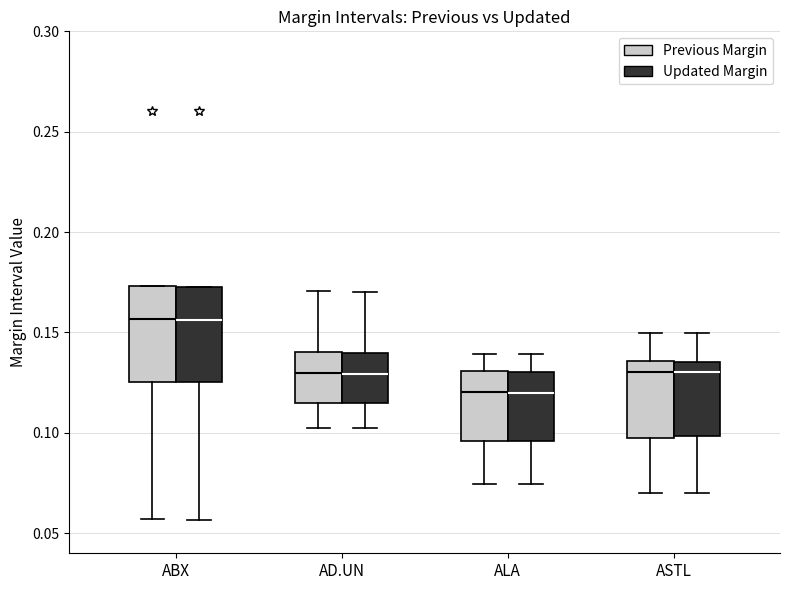

Reading left to right, read every box against the y-axis: the position of its median line, the range the box covers, and the ends of its whiskers. The values are not printed on the chart, so give them approximately, as read against the axis.

ABX (Previous Margin): median 0.155, box 0.125 to 0.175, whiskers 0.055 to 0.175
ABX (Updated Margin): median 0.155, box 0.125 to 0.175, whiskers 0.055 to 0.175
AD.UN (Previous Margin): median 0.130, box 0.115 to 0.140, whiskers 0.105 to 0.170
AD.UN (Updated Margin): median 0.130, box 0.115 to 0.140, whiskers 0.105 to 0.170
ALA (Previous Margin): median 0.120, box 0.095 to 0.130, whiskers 0.075 to 0.140
ALA (Updated Margin): median 0.120, box 0.095 to 0.130, whiskers 0.075 to 0.140
ASTL (Previous Margin): median 0.130, box 0.095 to 0.135, whiskers 0.070 to 0.150
ASTL (Updated Margin): median 0.130, box 0.100 to 0.135, whiskers 0.070 to 0.150